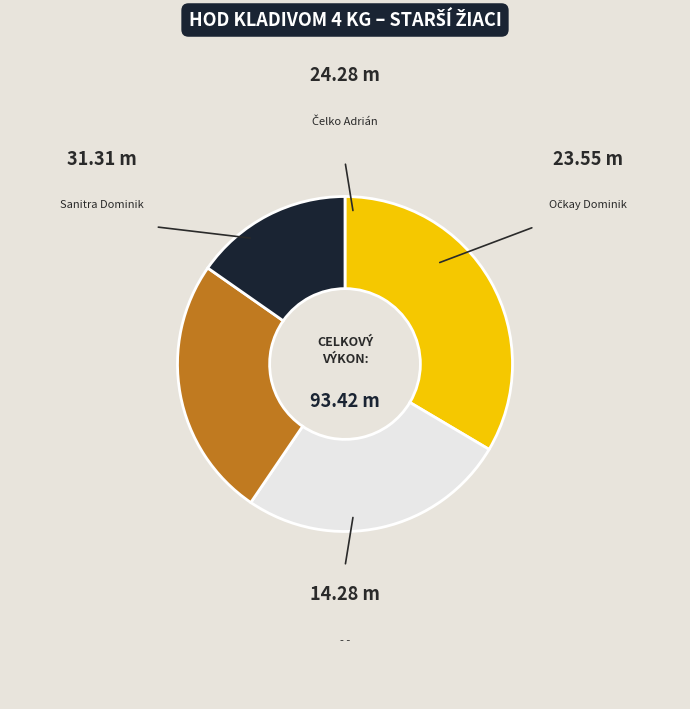

How many slices are in this pie chart?

4